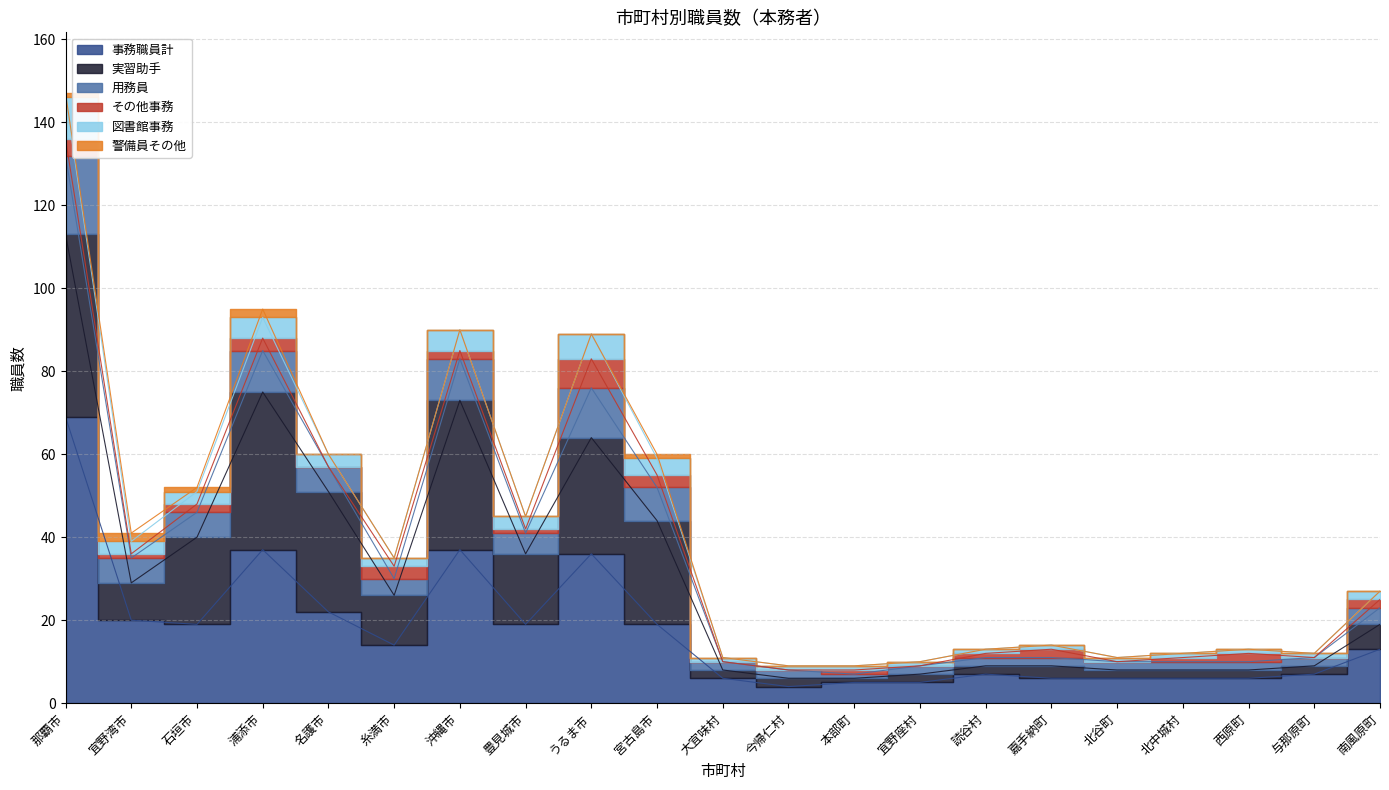

What value does the 図書館事務 series have at 那覇市, to the nearest 5?

145